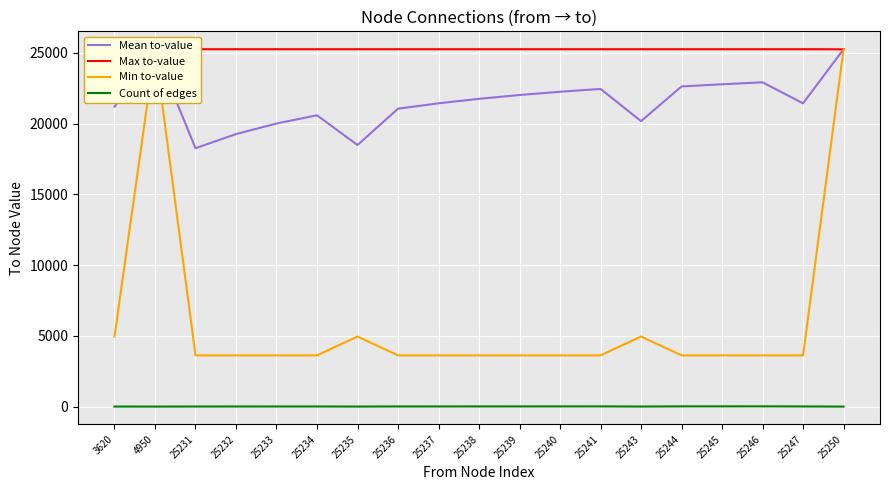

What is the total value across all series at 25250?

75727.0